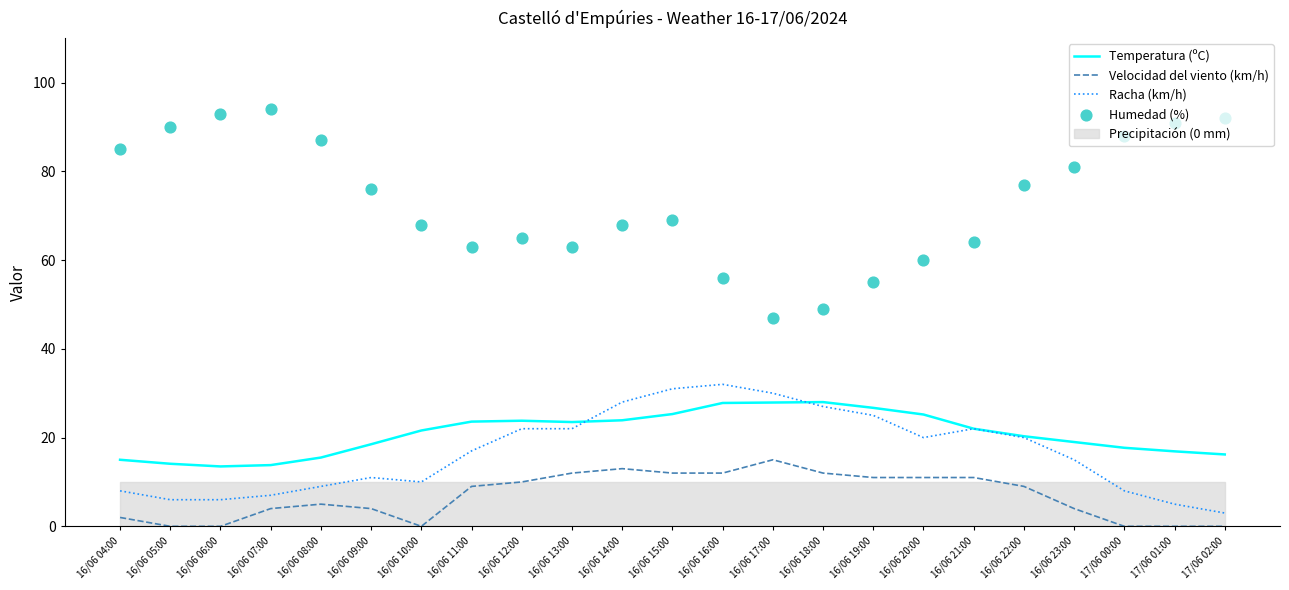

At how many categories does at least one series exceed 78?

9